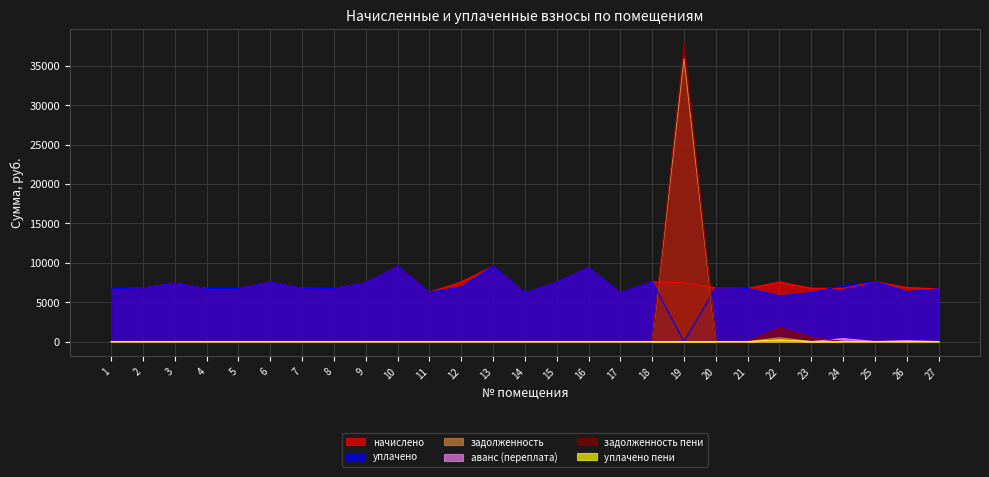

Between 8 and 12, which is larger?

12